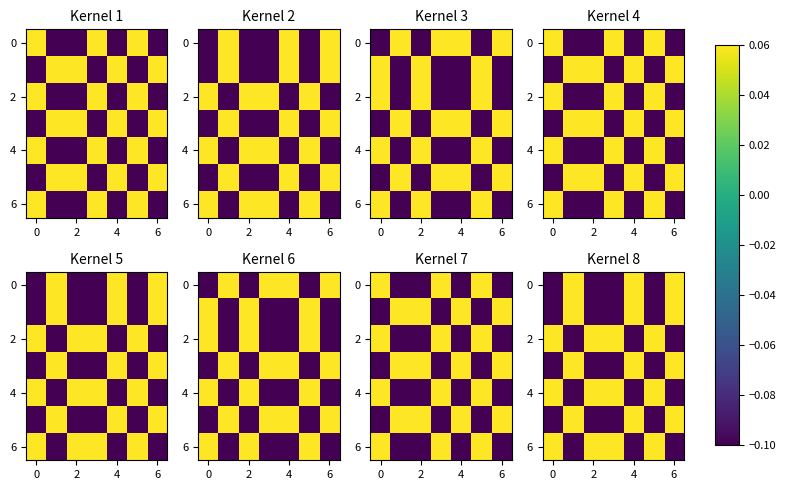

Which series has the largest total across all categories?

2